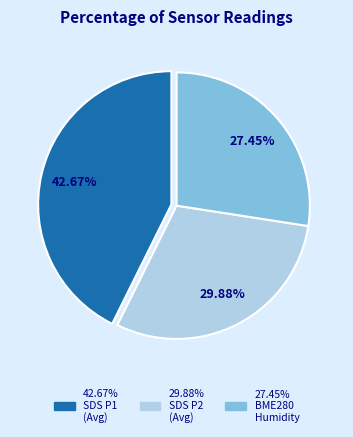

How many slices are in this pie chart?

3